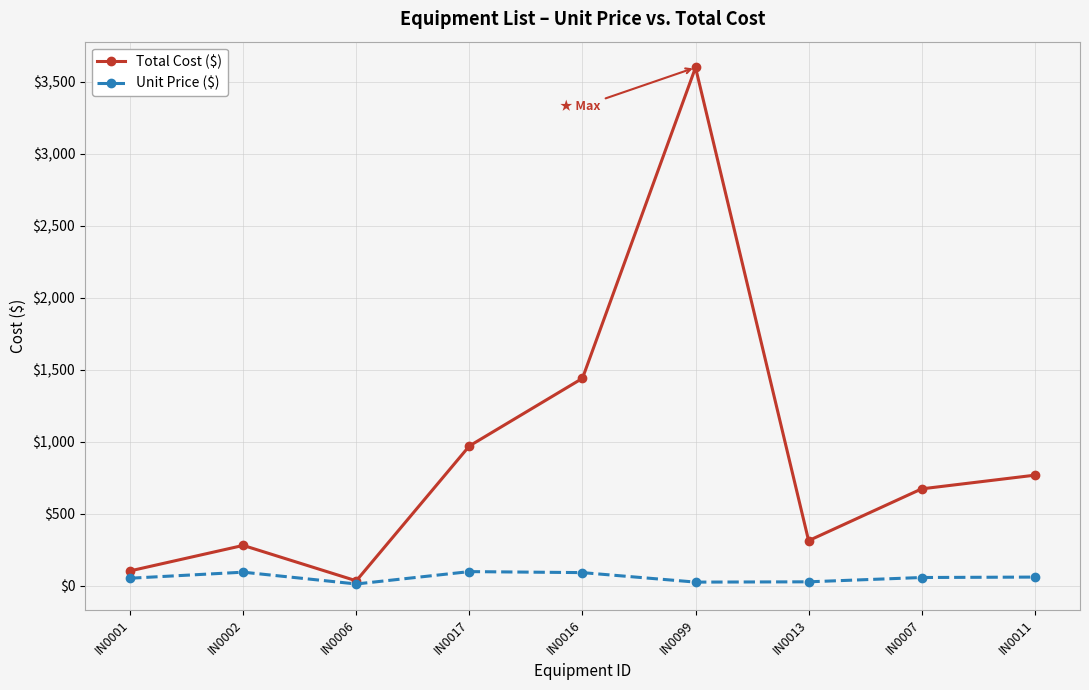

How many distinct data groups are displayed?

2